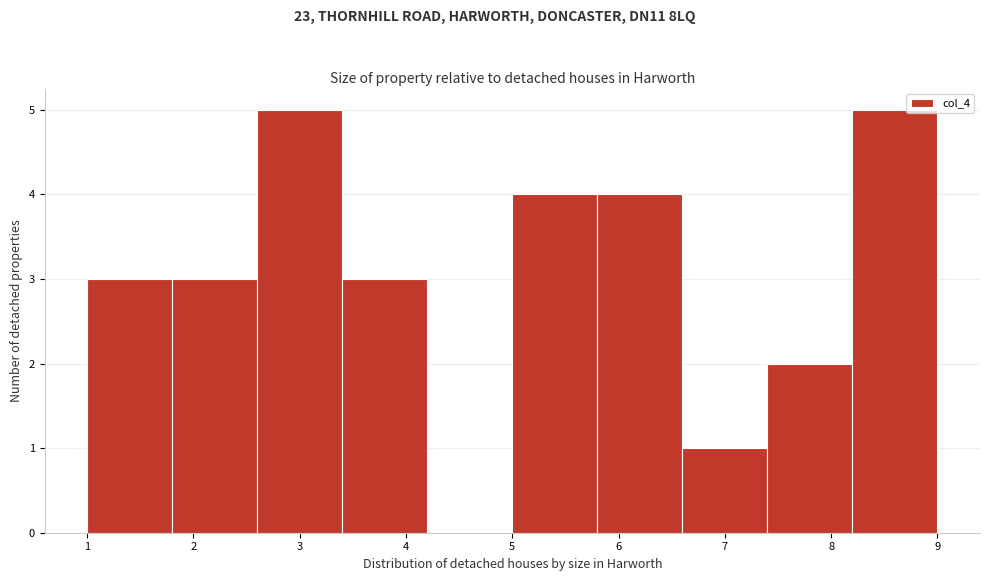

Reading left to right, transcribe this chart: for each bar, give the range it covers on the x-axis and its height. The values are not printed on the chart, so give them approximately, as read against the axis.

1.0 to 1.8: 3
1.8 to 2.6: 3
2.6 to 3.4: 5
3.4 to 4.2: 3
4.2 to 5.0: 0
5.0 to 5.8: 4
5.8 to 6.6: 4
6.6 to 7.4: 1
7.4 to 8.2: 2
8.2 to 9.0: 5